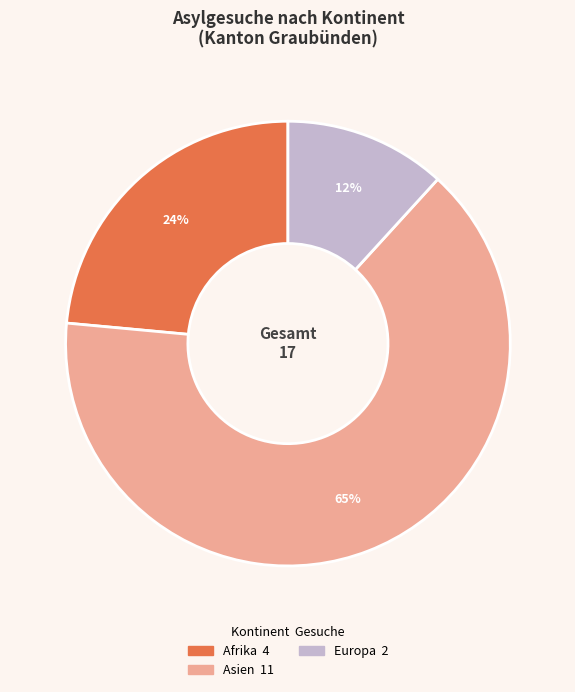

How many slices are in this pie chart?

3